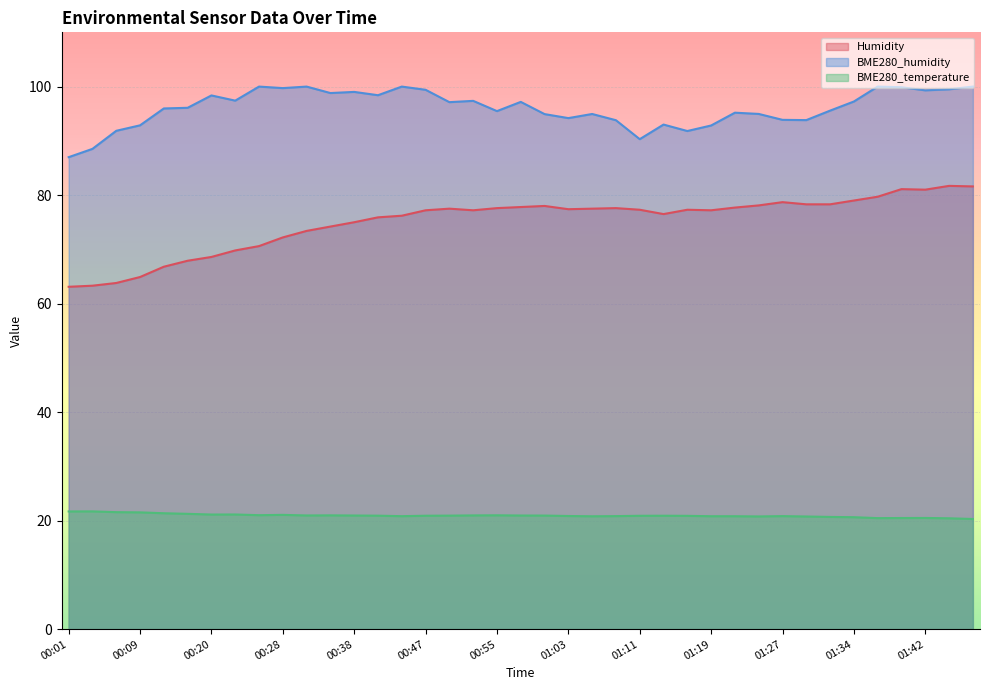

How many lines are shown in the chart?

3